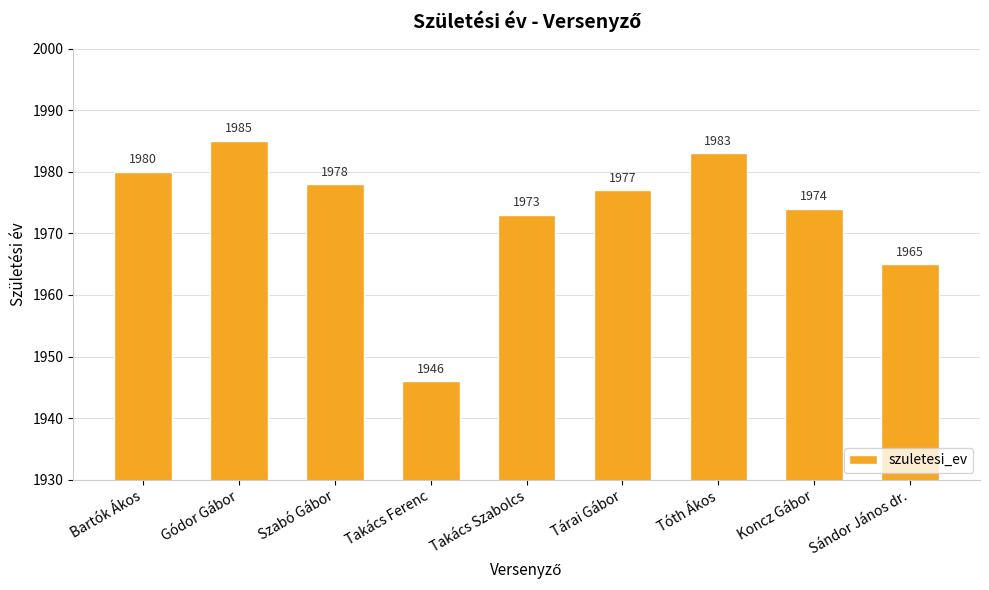

Between Bartók Ákos and Tárai Gábor, which is larger?

Bartók Ákos